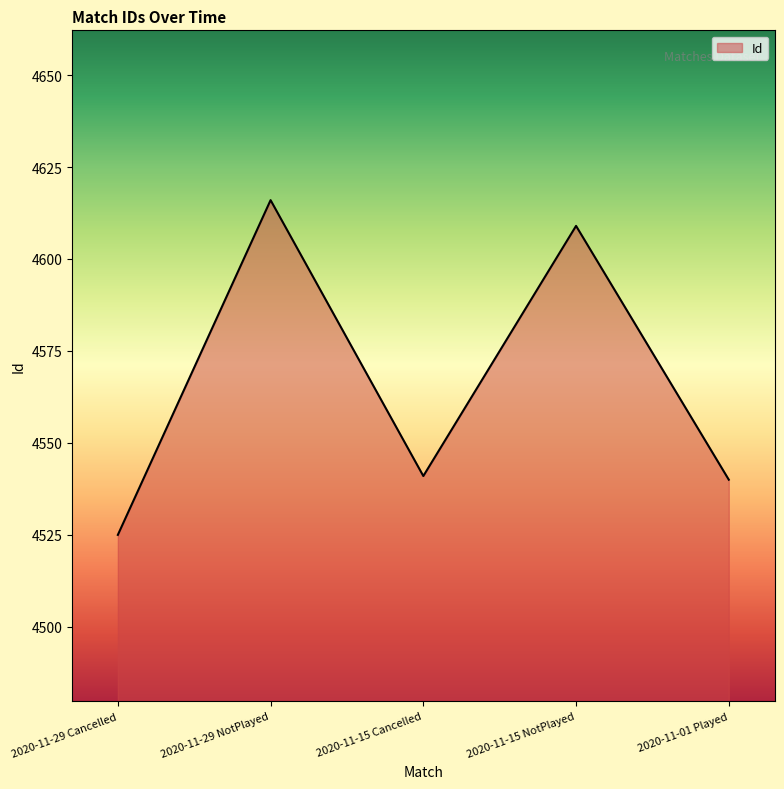

What is the maximum value shown in the chart?

4616